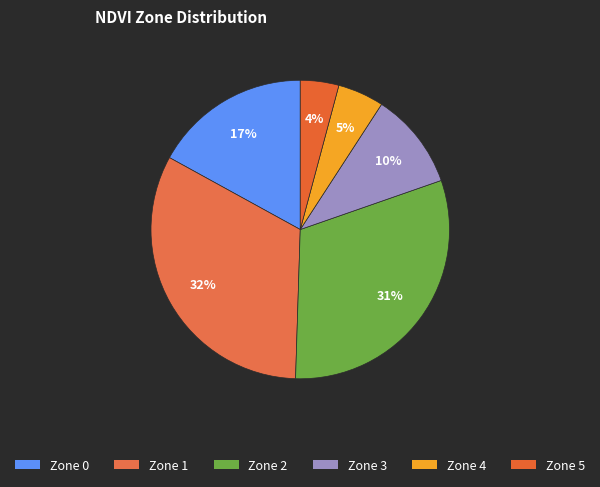

How many slices are in this pie chart?

6